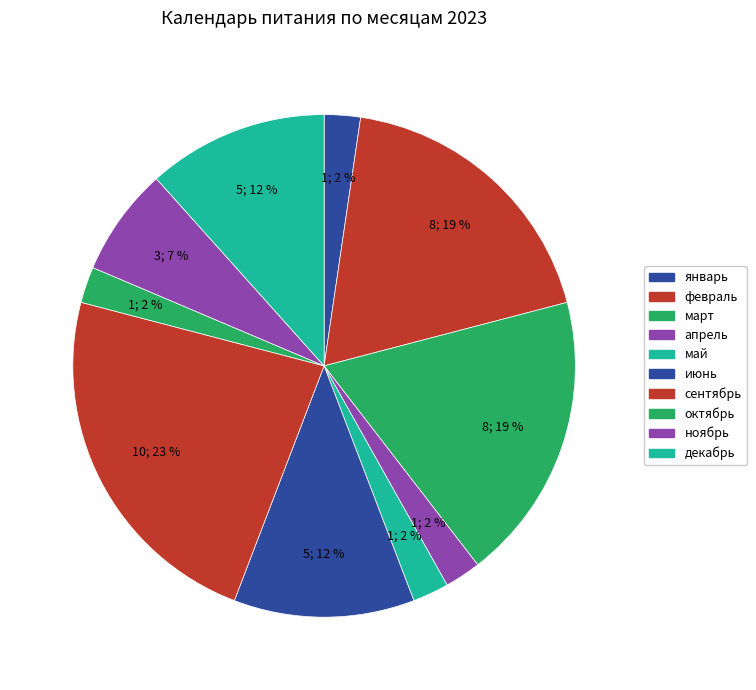

To the nearest percent, what is the combined percentage of апрель and май?

5%